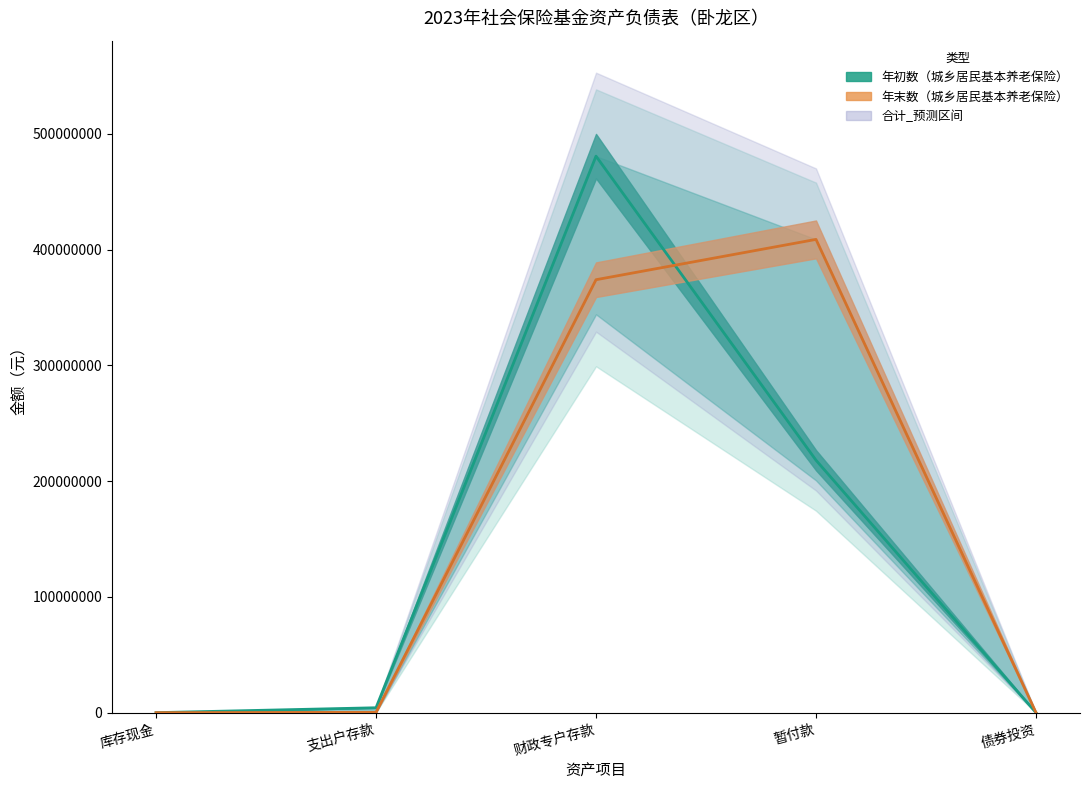

List the series in order of their peak value, highest first.

城乡居民基本养老保险基金_年初数, 城乡居民基本养老保险基金_年末数